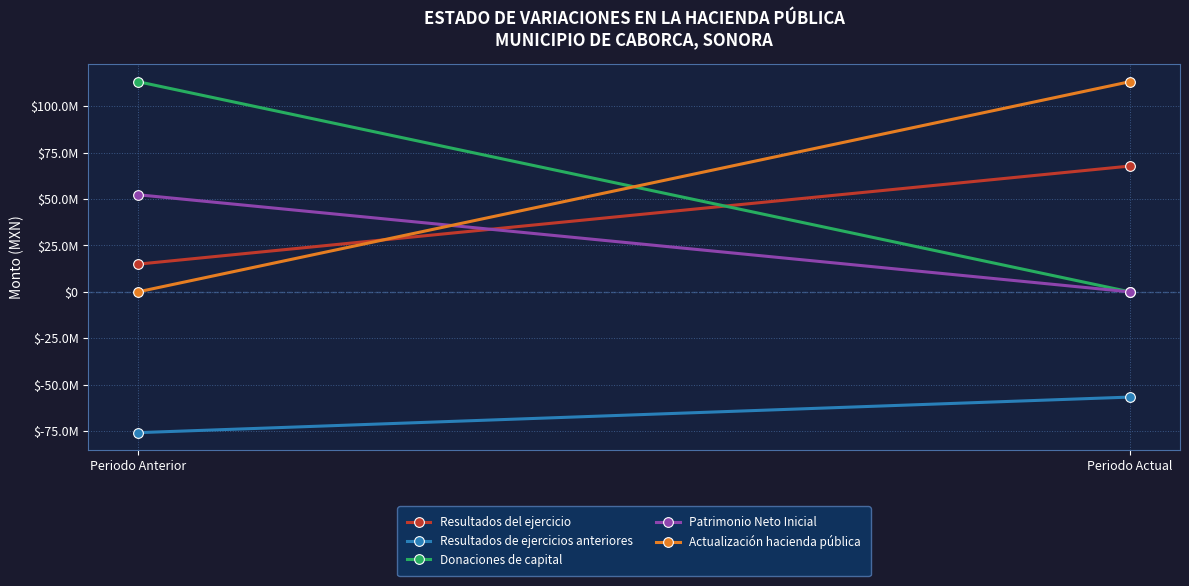

Rank the series by their maximum value, from highest to lowest.

Donaciones de capital, Actualización hacienda pública, Resultados del ejercicio, Patrimonio Neto Inicial, Resultados de ejercicios anteriores